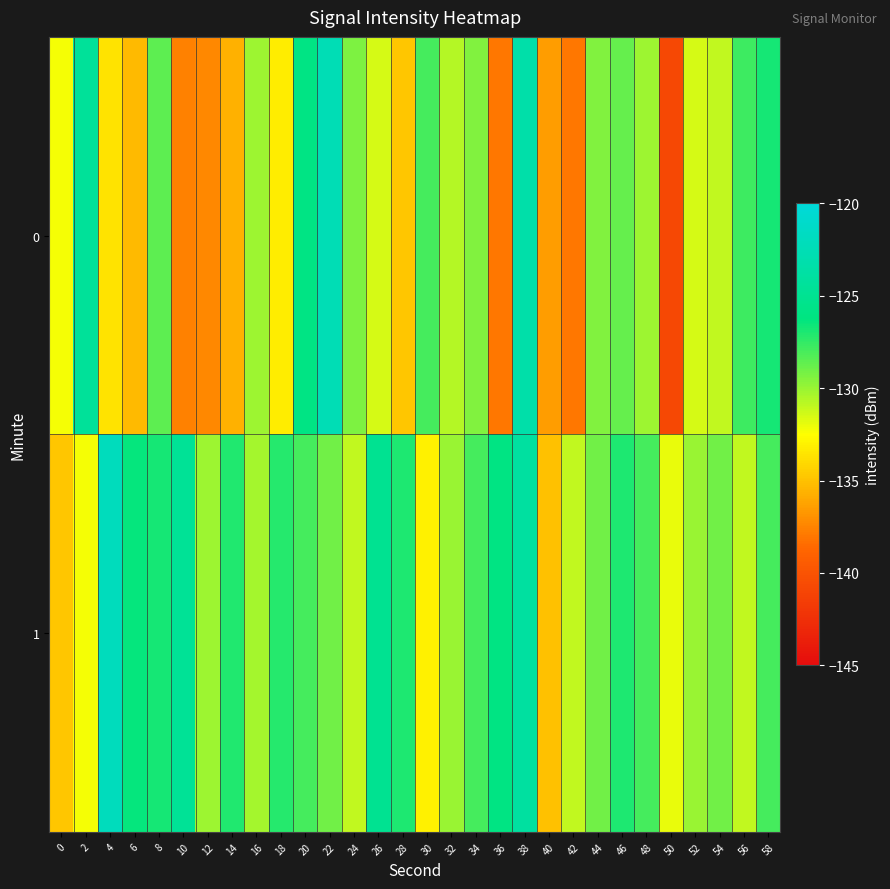

How many series are shown in this chart?

2